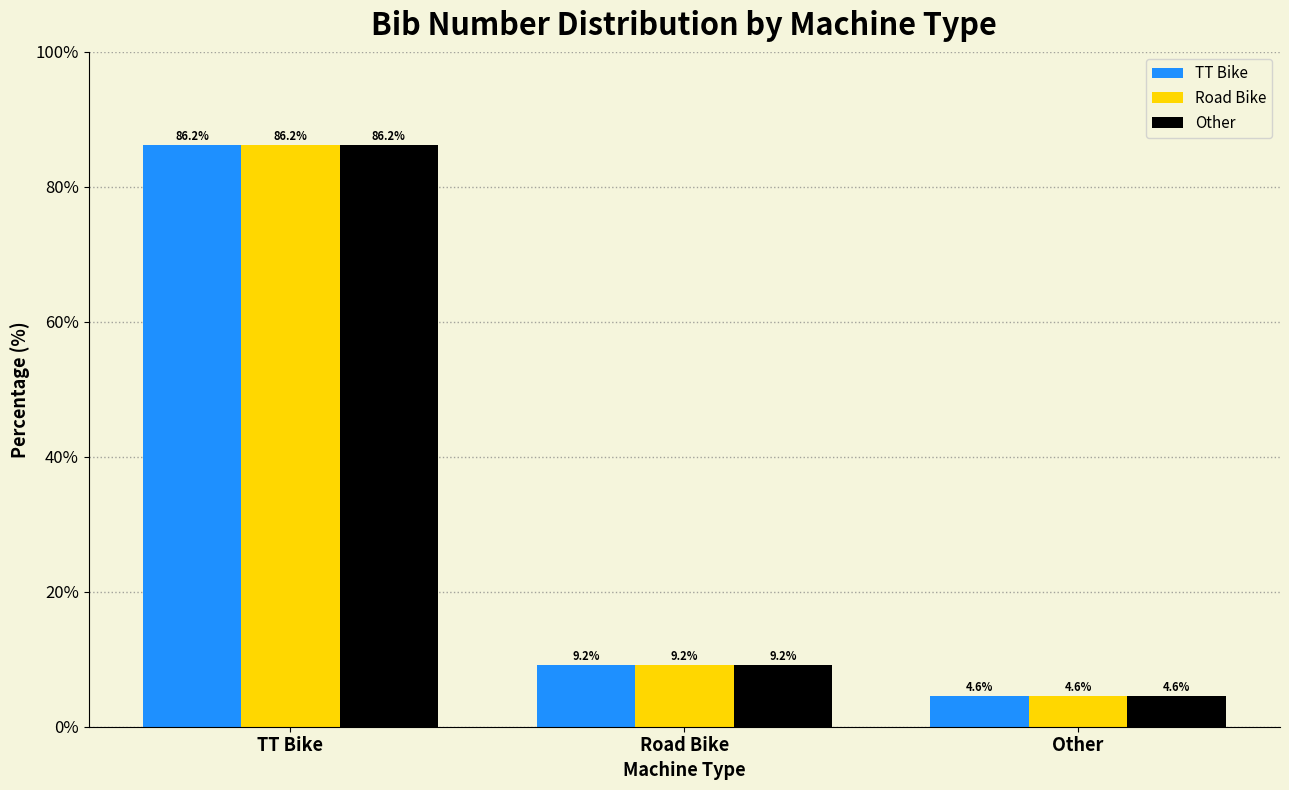

Reading left to right, extract all data points from this chart.

TT Bike: 86.2	9.2	4.6
Road Bike: 86.2	9.2	4.6
Other: 86.2	9.2	4.6